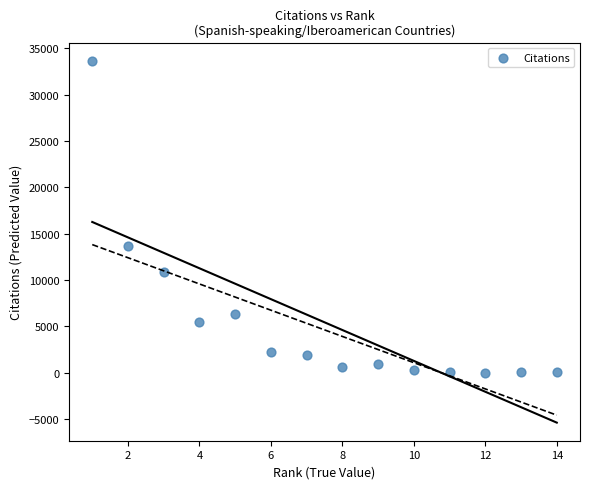

What is the range of Y values (max minus min)?

33670